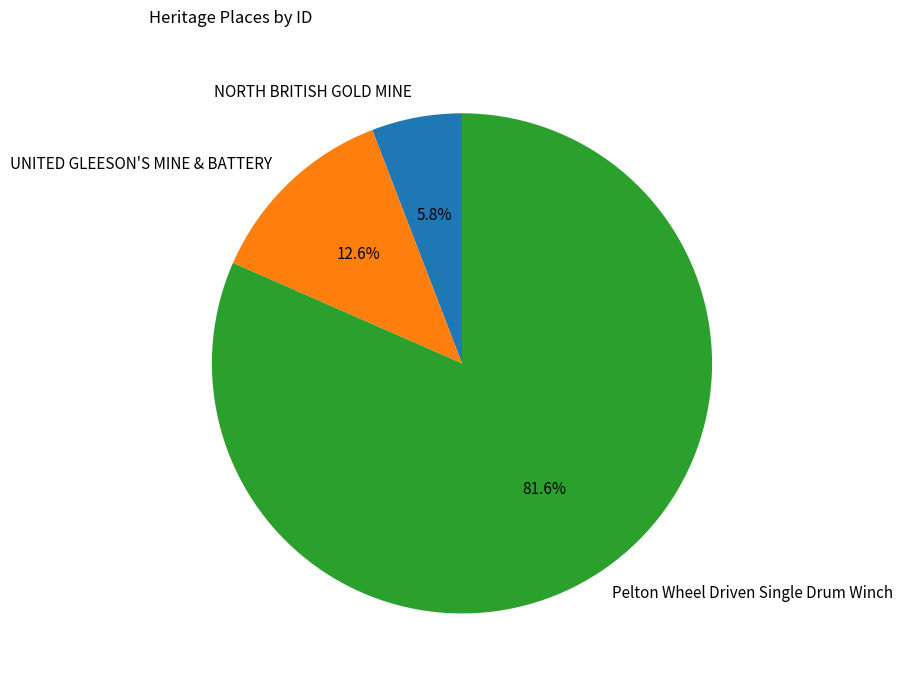

Count the number of slices in the pie.

3